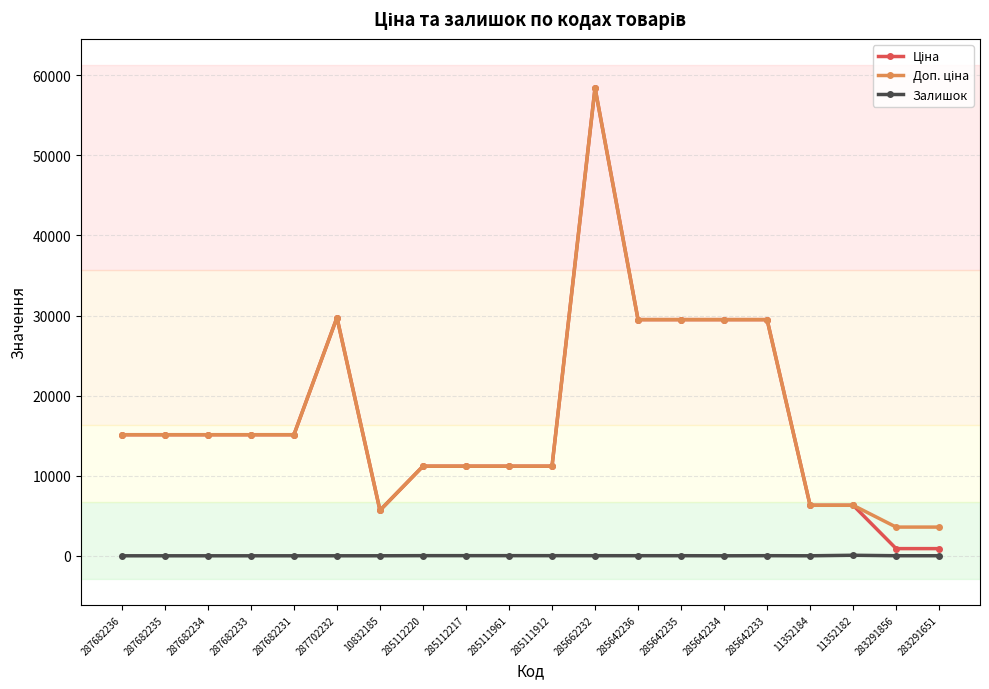

What is the total value across all series at 287682231?

30240.0